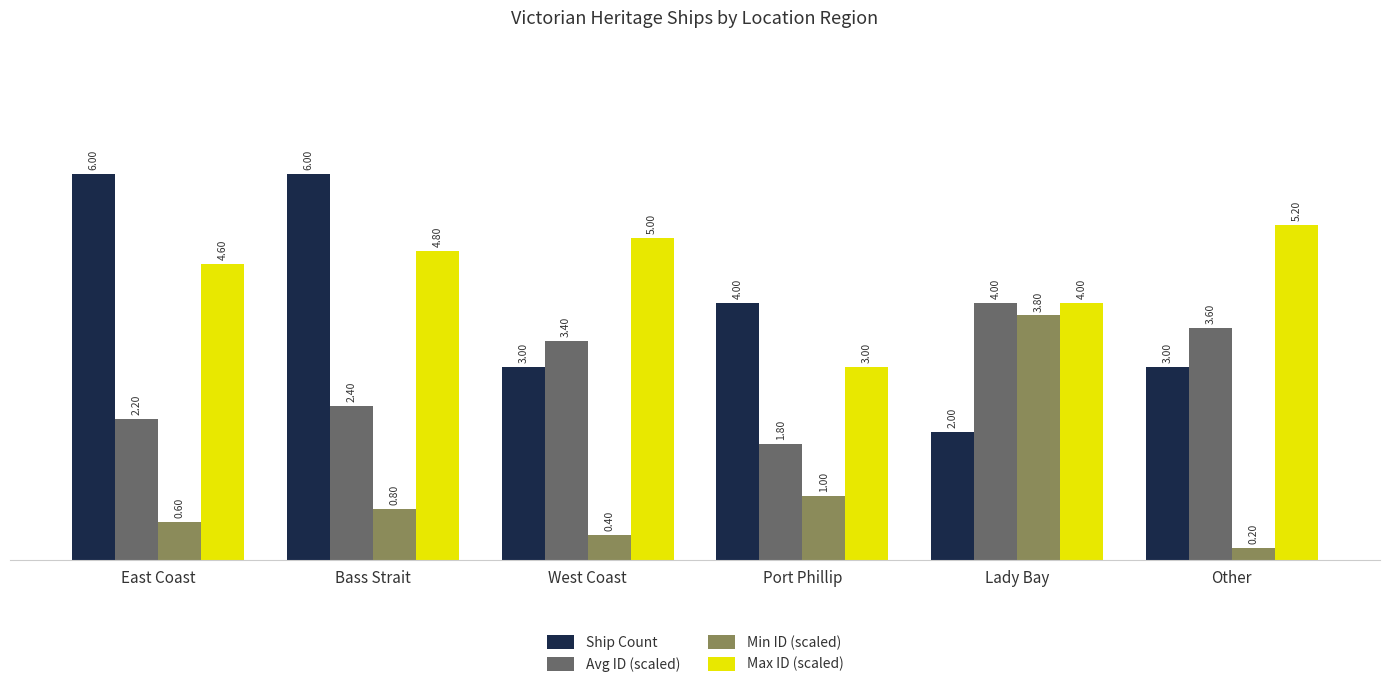

True or false: Avg ID (scaled) has a value of 5.5 at Other.

False